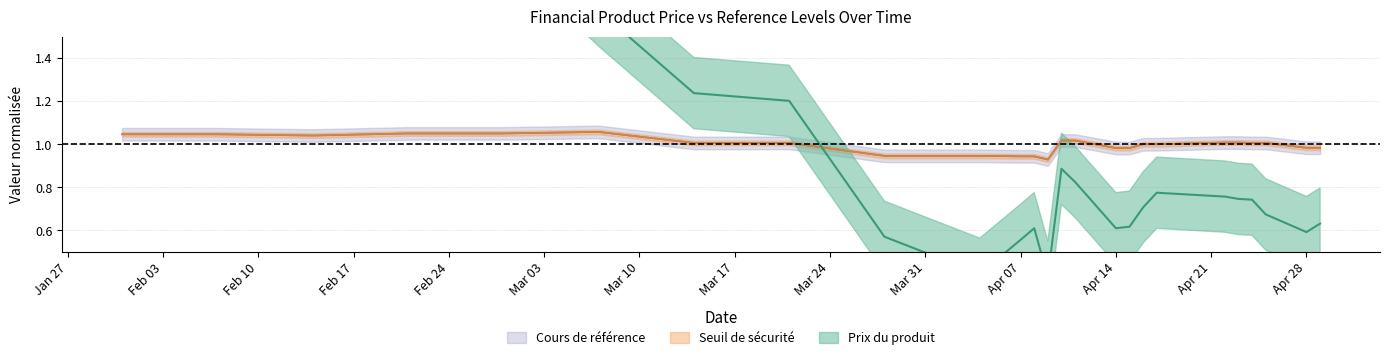

Which series changed the most between 2025-04-14 and 2025-04-25?

Prix du produit